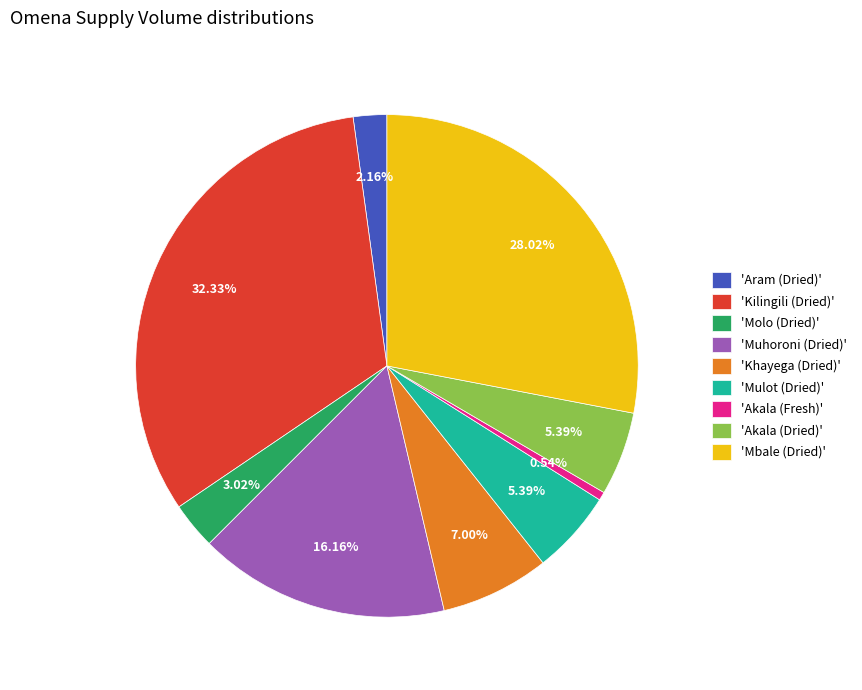

What is the largest slice in the pie chart?

'Kilingili (Dried)'